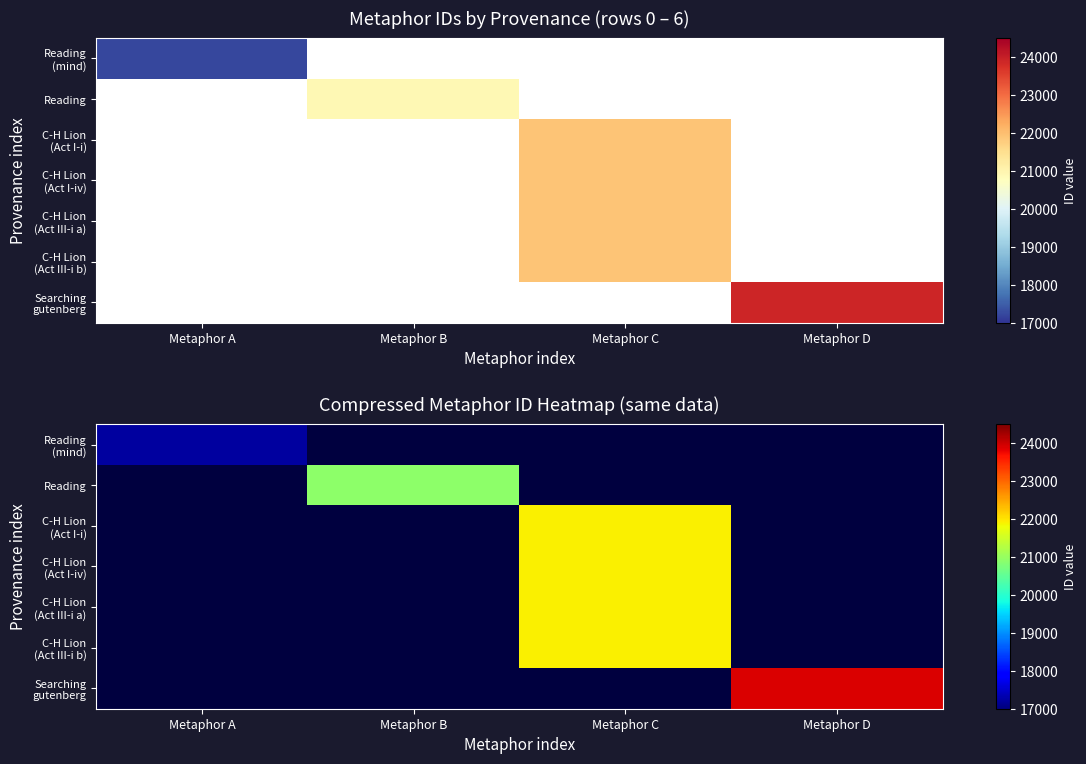

List the series in order of their peak value, lowest first.

Reading (mind), Reading, C-H Lion (Act I-i), C-H Lion (Act I-iv), C-H Lion (Act III-i a), C-H Lion (Act III-i b), Searching gutenberg